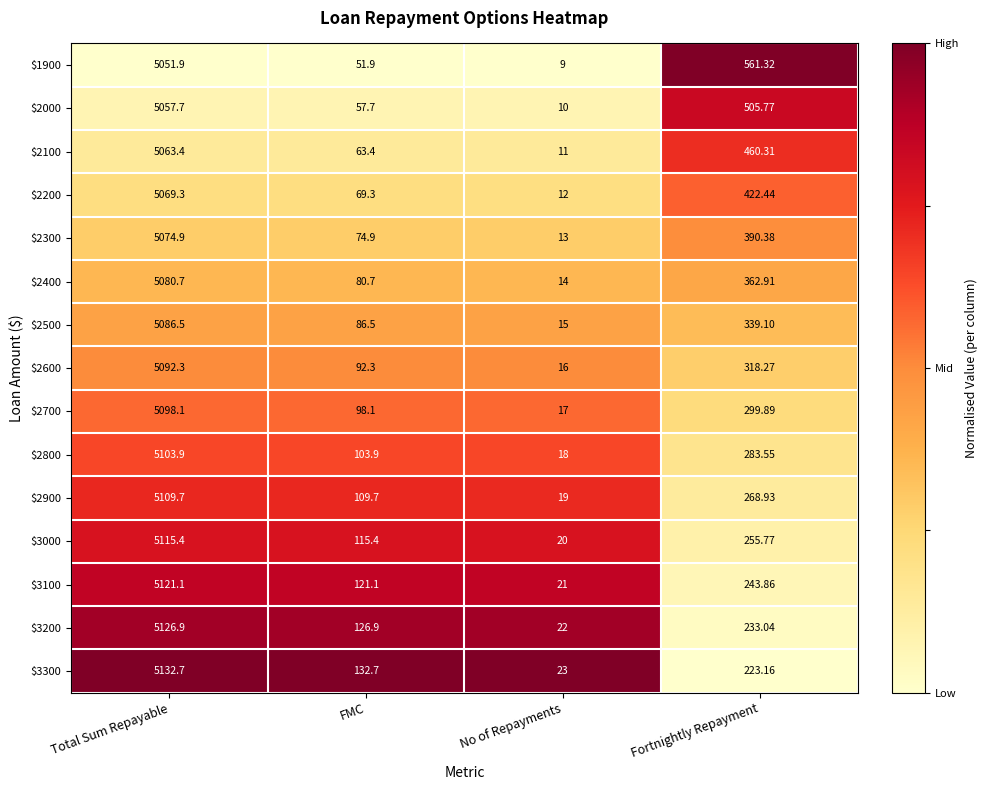

At which label does $3100 first exceed 243?

Total Sum Repayable